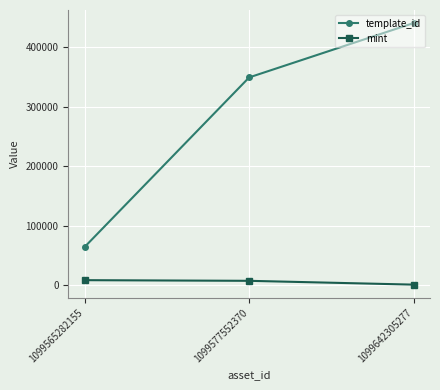

How many data points does each series have?

3